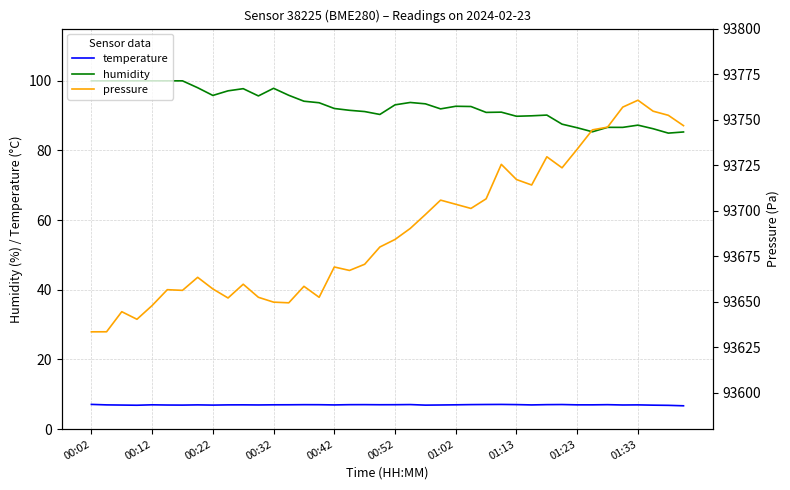

True or false: humidity and temperature cross at least once.

False